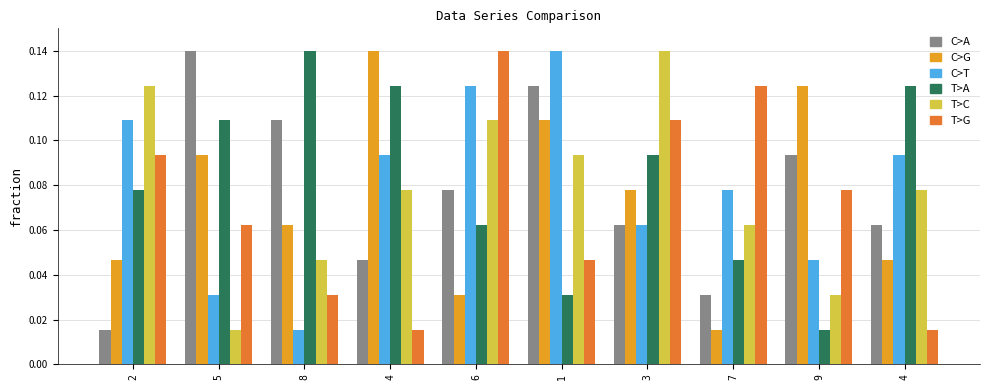

How many bars are there in total?

60